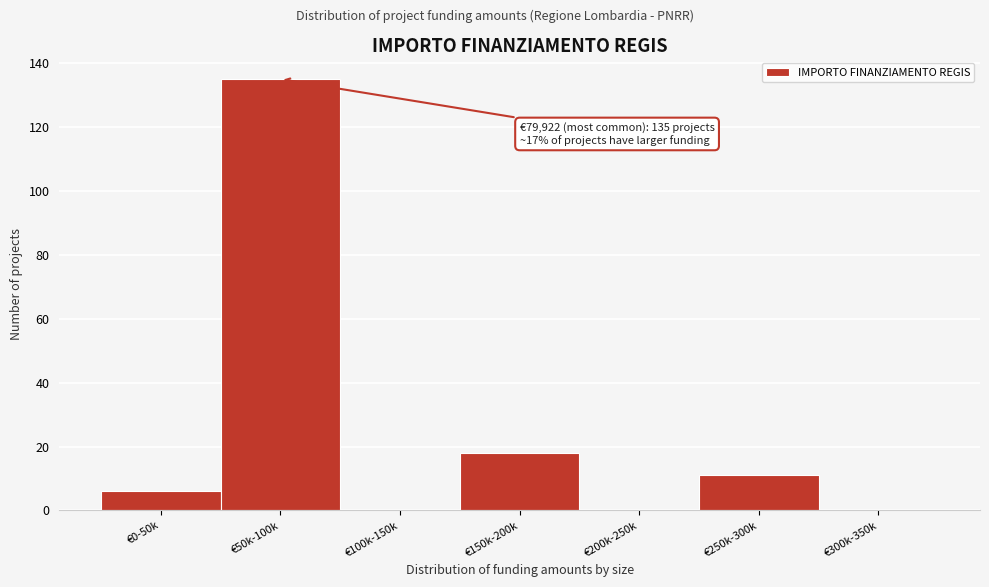

Reading right to left, what are all the values shown in this chart?

€300k-350k=0	€250k-300k=11	€200k-250k=0	€150k-200k=18	€100k-150k=0	€50k-100k=135	€0-50k=6